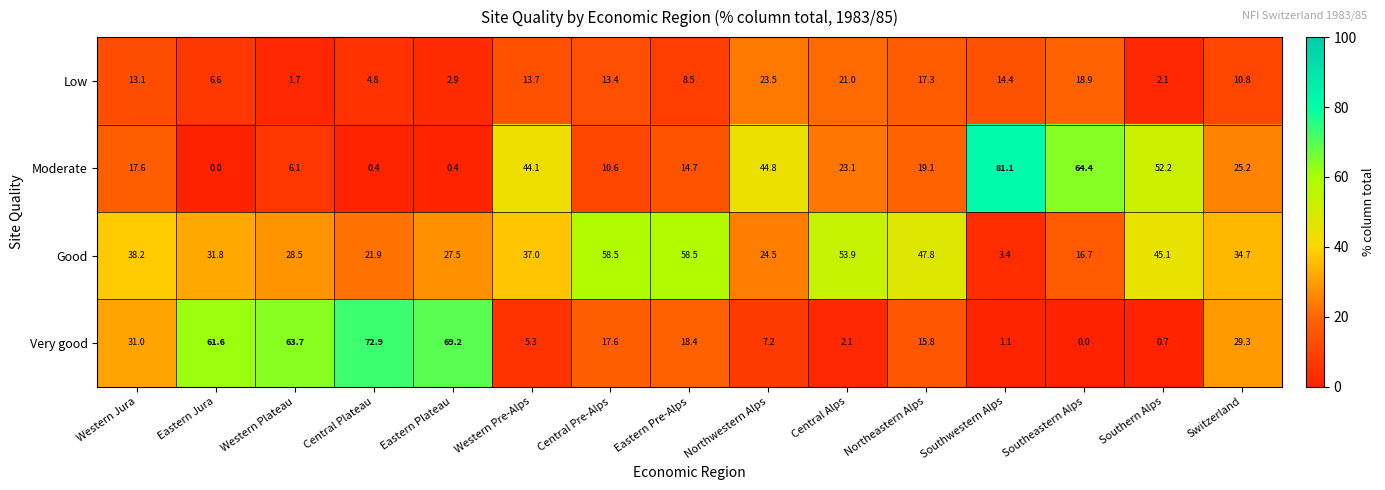

Count the number of categories in the chart.

15